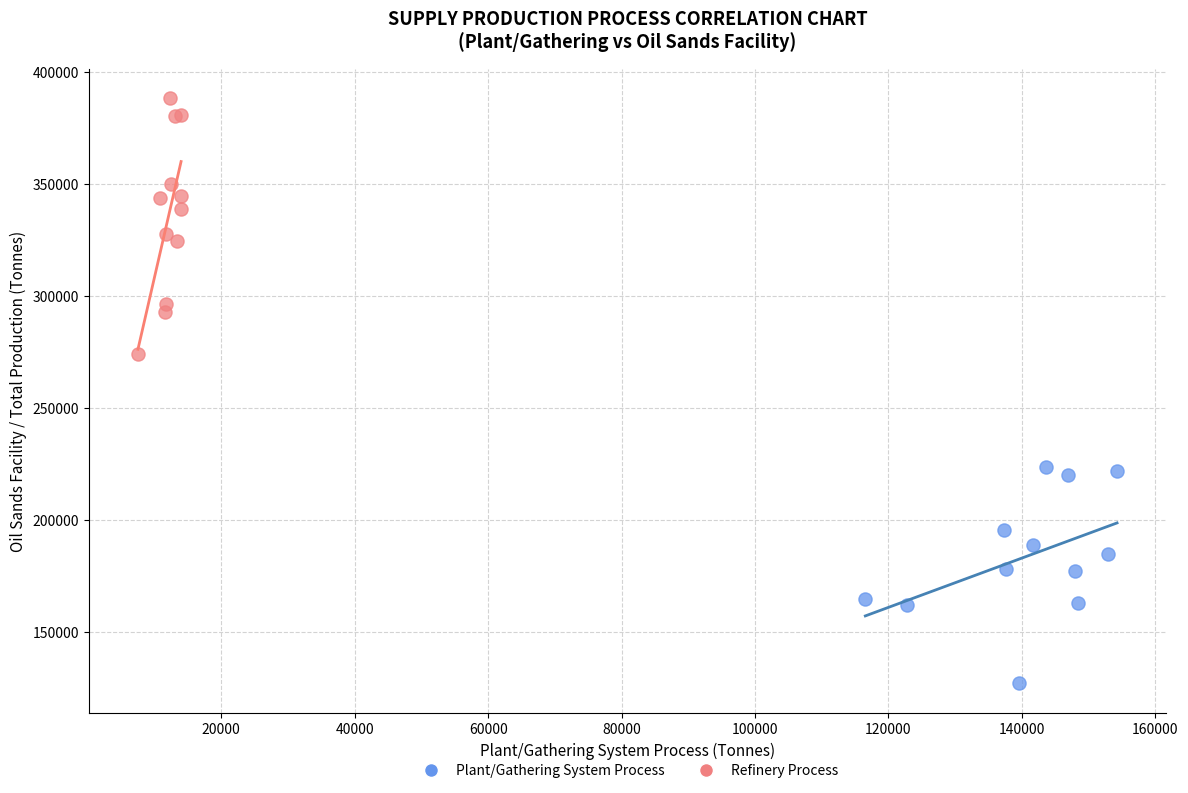

Which series reaches the minimum Y coordinate?

Plant/Gathering System Process